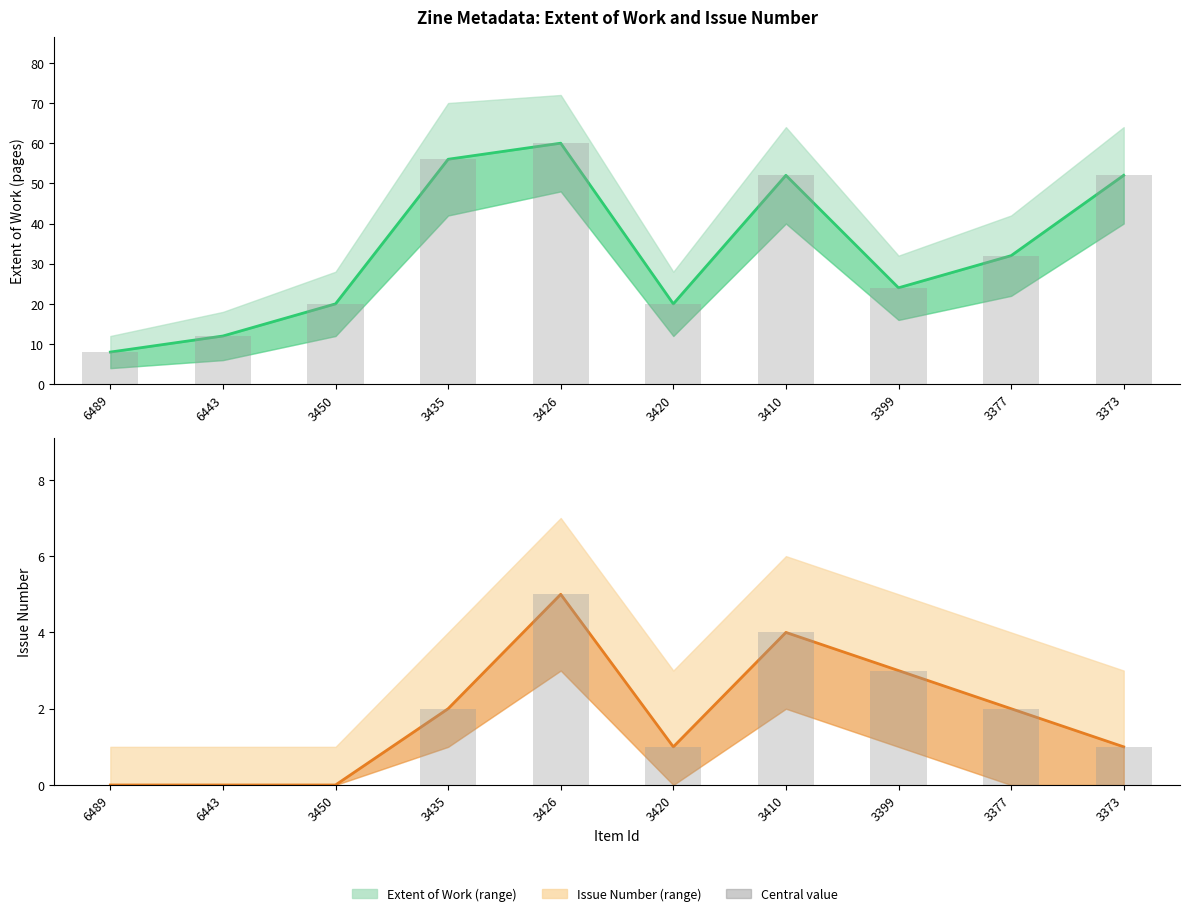

Which label corresponds to the largest value in the chart?

3426